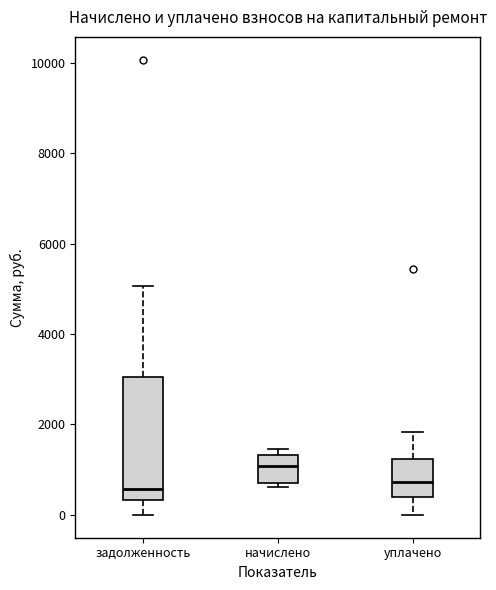

Reading left to right, read every box against the y-axis: the position of its median line, the range the box covers, and the ends of its whiskers. The values are not printed on the chart, so give them approximately, as read against the axis.

задолженность: median 600, box 400 to 3000, whiskers 0 to 5000
начислено: median 1000, box 800 to 1400, whiskers 600 to 1400 (just above the box's upper edge)
уплачено: median 800, box 400 to 1200, whiskers 0 to 1800